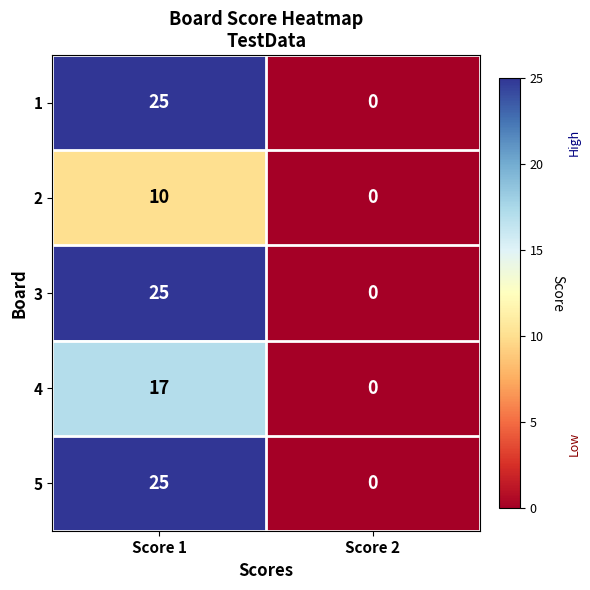

Reading left to right, list all the values displayed in this chart.

1: 25	0
2: 10	0
3: 25	0
4: 17	0
5: 25	0